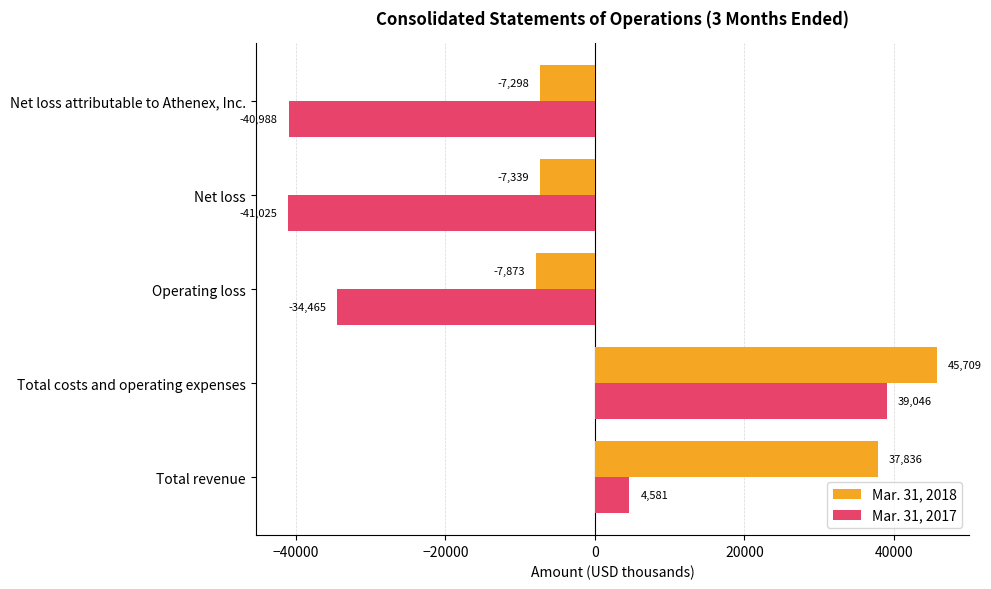

The Mar. 31, 2018 series shows -3144 at Net loss. True or false?

False